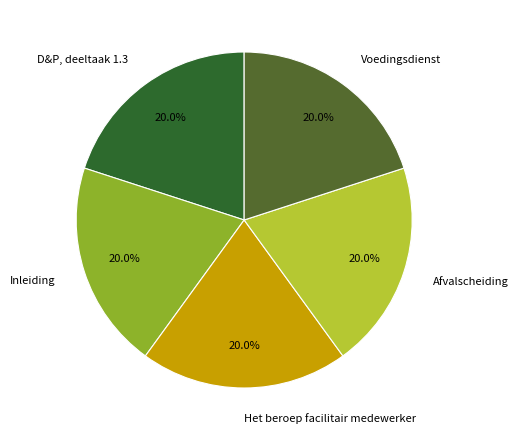

Approximately how many times larger is the value at Afvalscheiding compared to D&P, deeltaak 1.3?

1.0